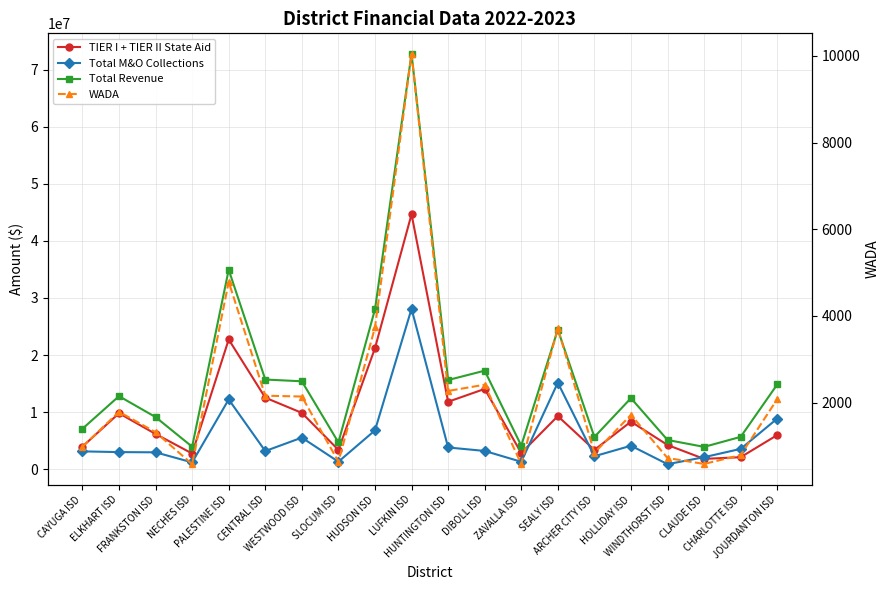

List the series in order of their peak value, highest first.

Total Revenue, TIER I + TIER II State Aid, Total M&O Collections, WADA